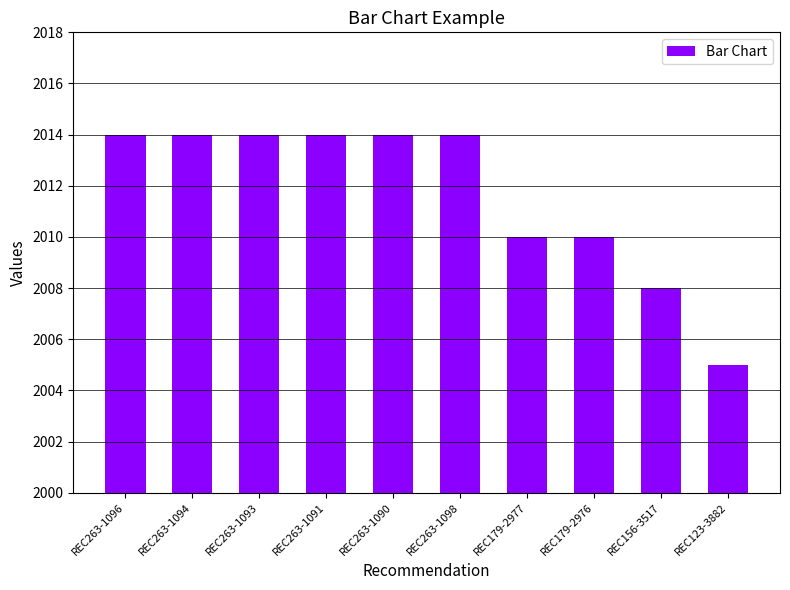

Reading left to right, list all the values displayed in this chart.

2014	2014	2014	2014	2014	2014	2010	2010	2008	2005